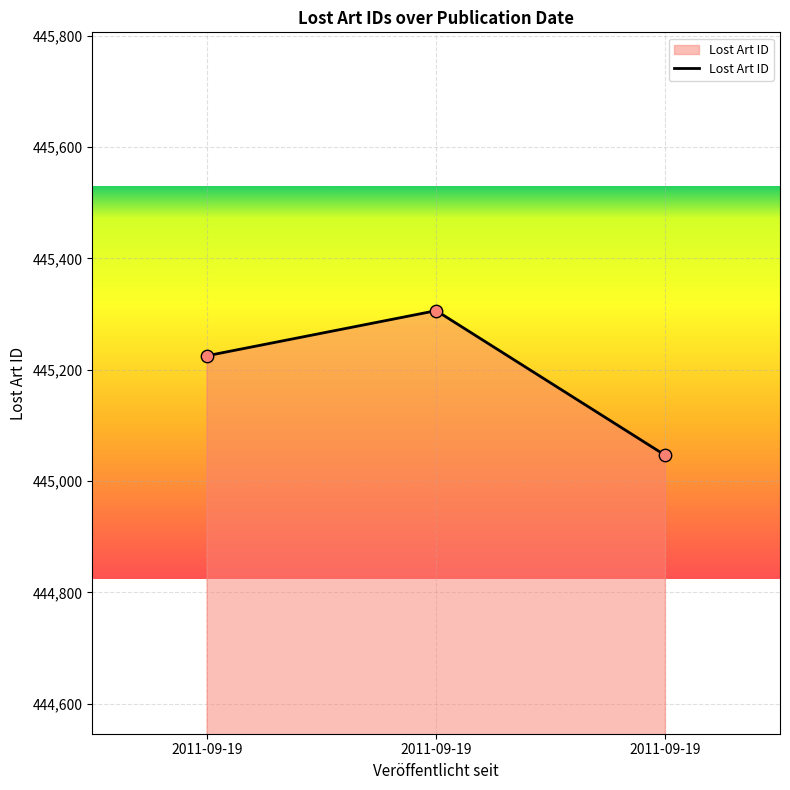

Between 2011-09-19 and 2011-09-19, which is larger?

2011-09-19